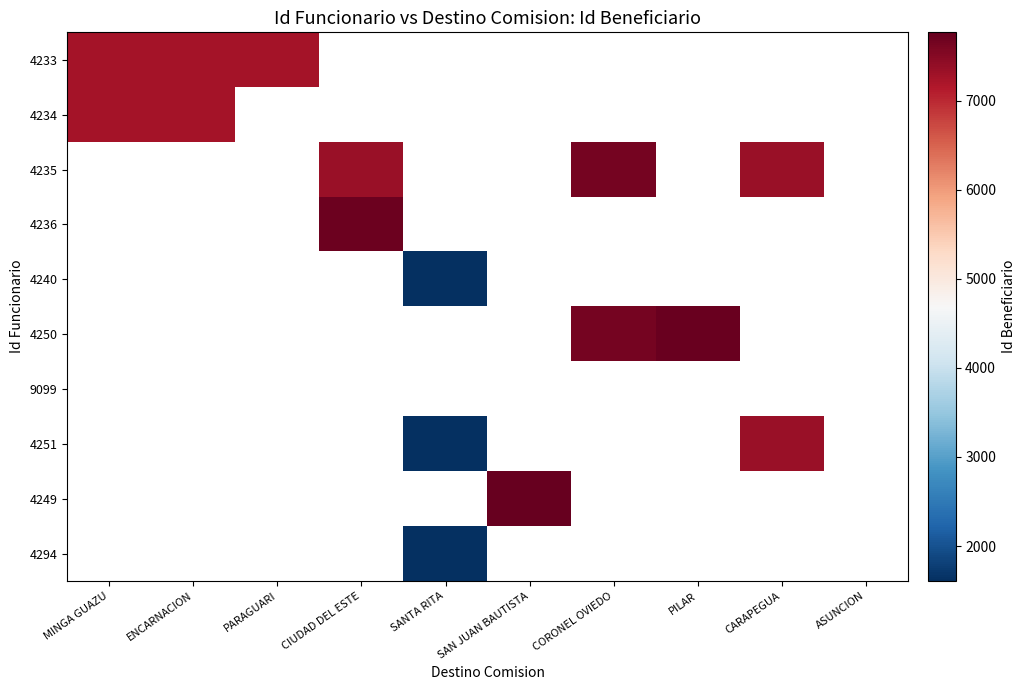

How many positive values does the 4249 series have?

1